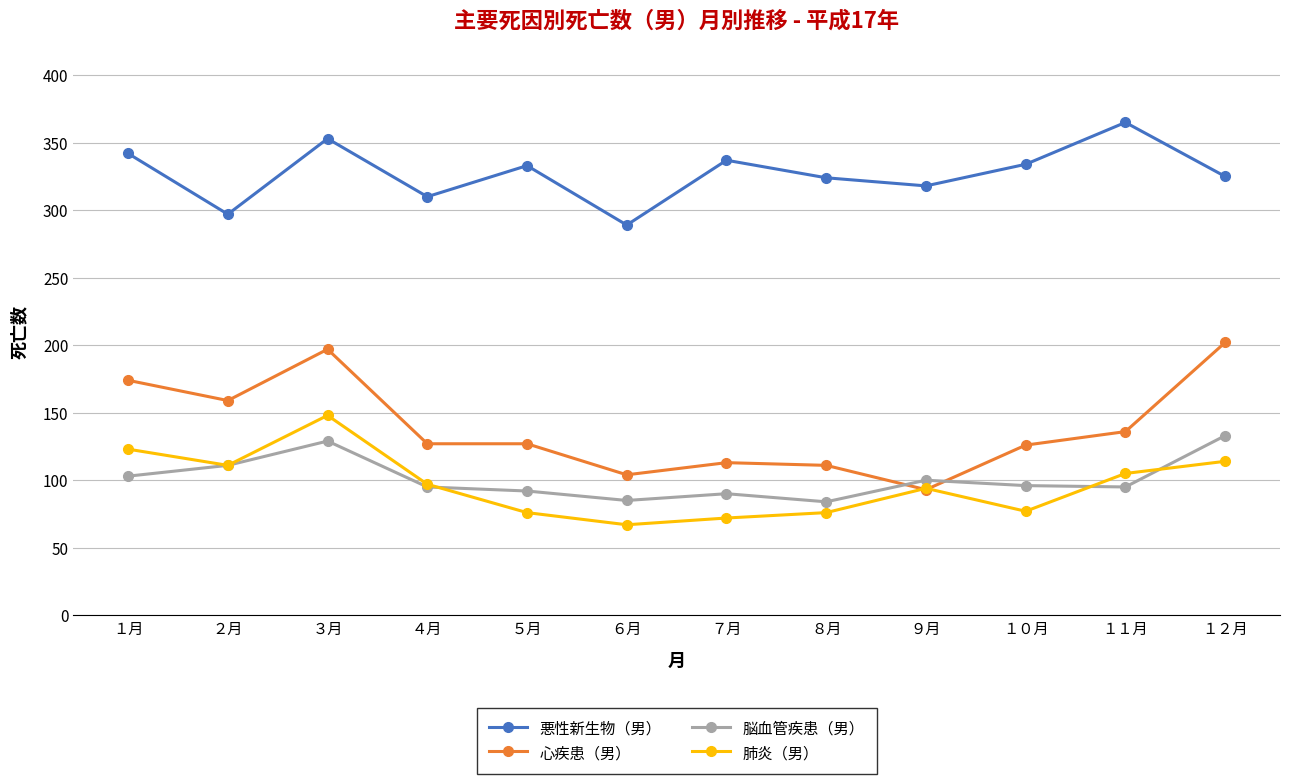

Rank the series by their maximum value, from lowest to highest.

脳血管疾患（男）, 肺炎（男）, 心疾患（男）, 悪性新生物（男）